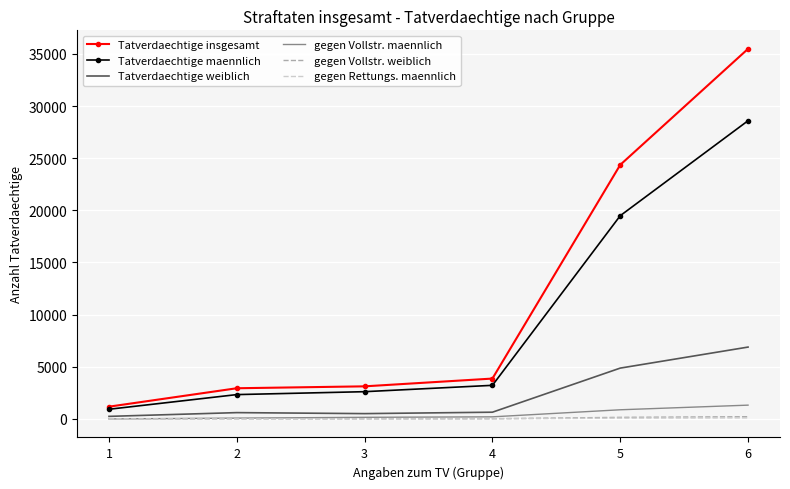

True or false: gegen Vollstr. weiblich and gegen Rettungs. maennlich intersect in this chart.

False